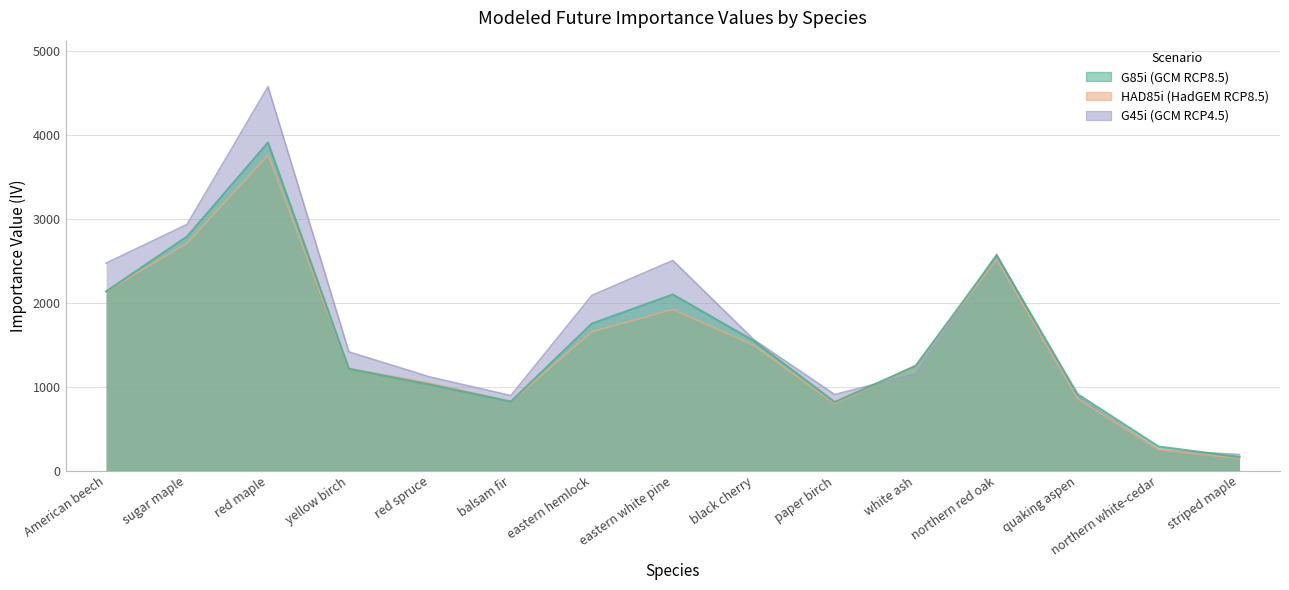

Reading left to right, transcribe all the data shown in this chart.

G85i: American beech=2133.8	sugar maple=2787.3	red maple=3907.2	yellow birch=1212.5	red spruce=1024.5	balsam fir=822.9	eastern hemlock=1750.7	eastern white pine=2097.7	black cherry=1545.2	paper birch=817.0	white ash=1246.7	northern red oak=2560.4	quaking aspen=910.9	northern white-cedar=287.4	striped maple=162.5
HAD85i: American beech=2133.6	sugar maple=2707.6	red maple=3757.7	yellow birch=1214.9	red spruce=1042.6	balsam fir=821.1	eastern hemlock=1654.1	eastern white pine=1919.7	black cherry=1492.6	paper birch=797.5	white ash=1252.8	northern red oak=2518.9	quaking aspen=857.0	northern white-cedar=248.1	striped maple=147.3
G45i: American beech=2470.6	sugar maple=2931.2	red maple=4570.7	yellow birch=1413.6	red spruce=1115.5	balsam fir=893.9	eastern hemlock=2086.0	eastern white pine=2502.3	black cherry=1560.5	paper birch=906.3	white ash=1155.8	northern red oak=2575.6	quaking aspen=884.9	northern white-cedar=242.6	striped maple=192.1